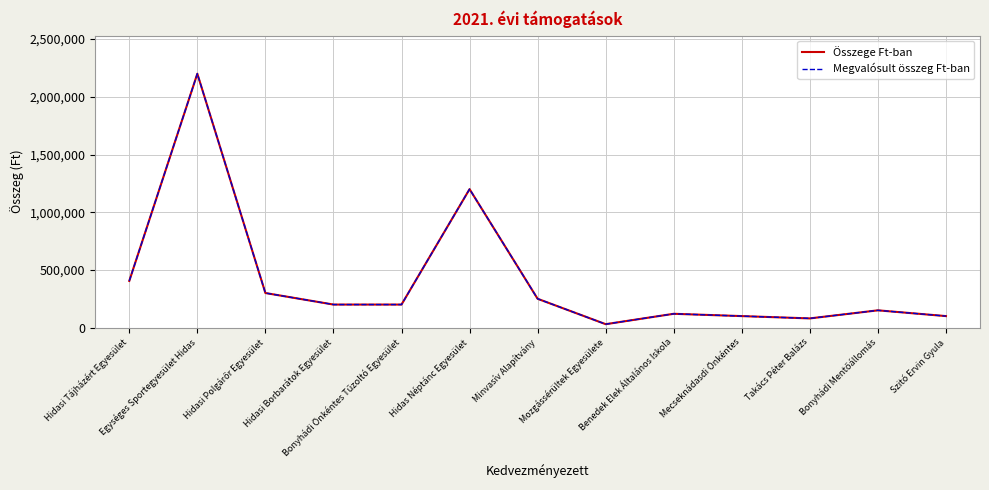

What is the sum of the Megvalósult összeg Ft-ban values at Hidasi Tájházért Egyesület and Benedek Elek Általános Iskola?

524700